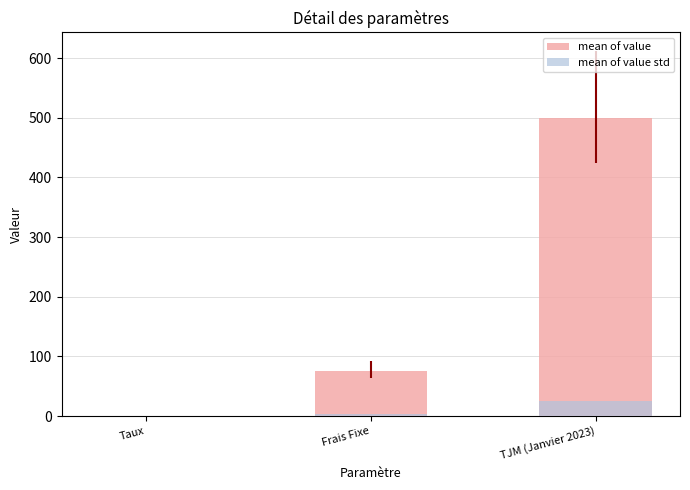

How many data points in mean of value std are less than 3?

1